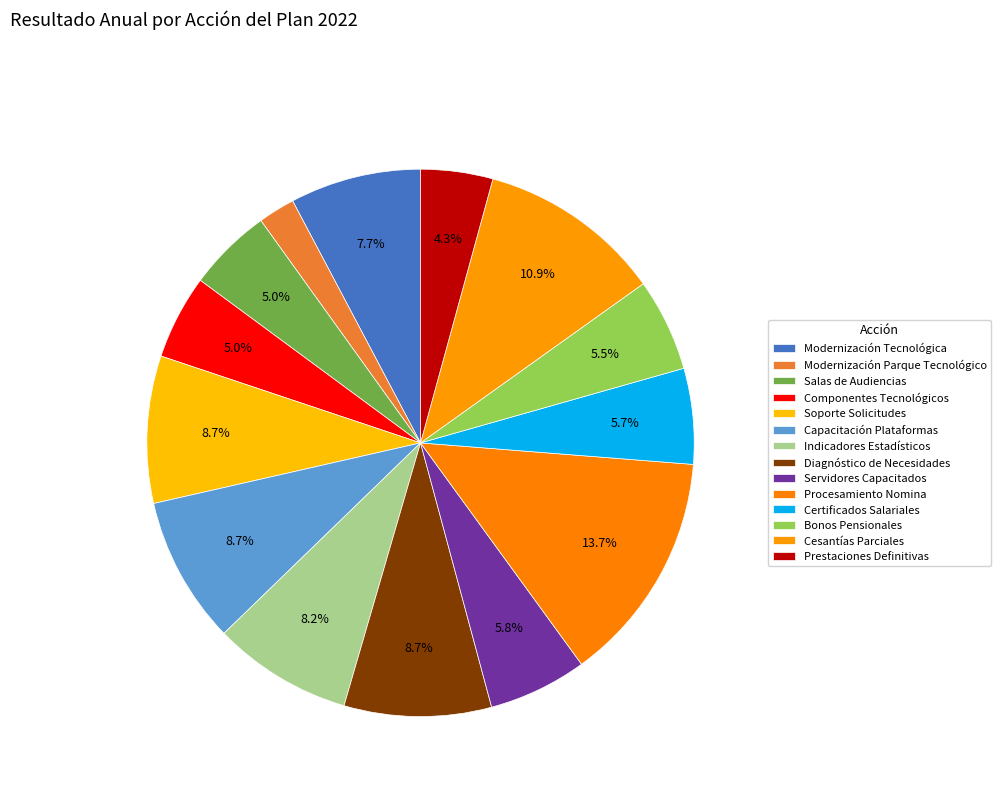

Is there a majority slice in this chart?

No